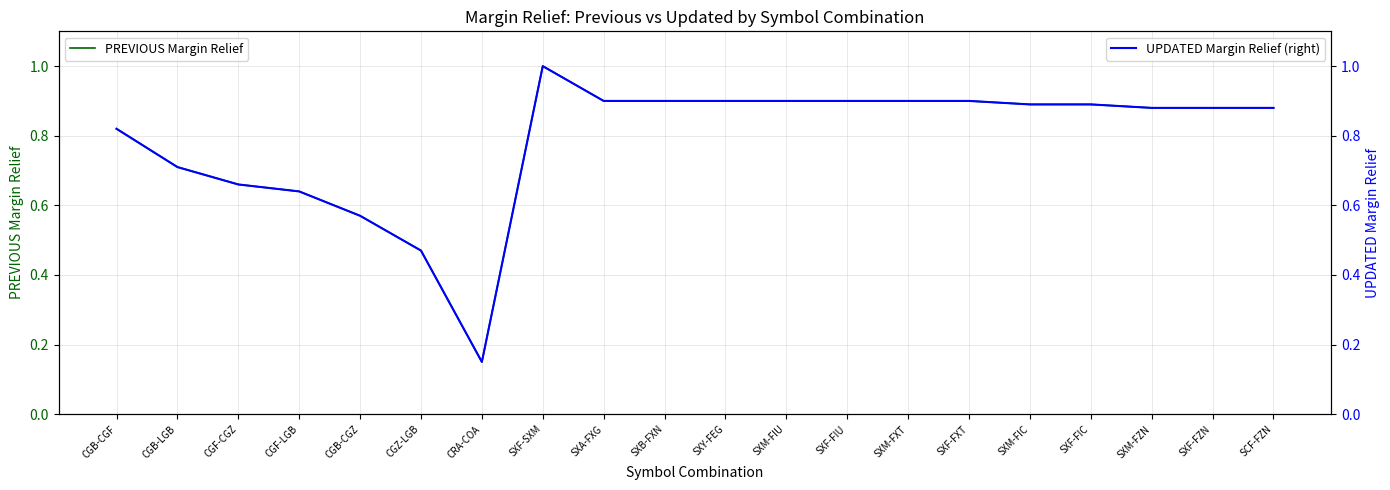

Which has a higher value, CRA-COA or SXF-FIU?

SXF-FIU